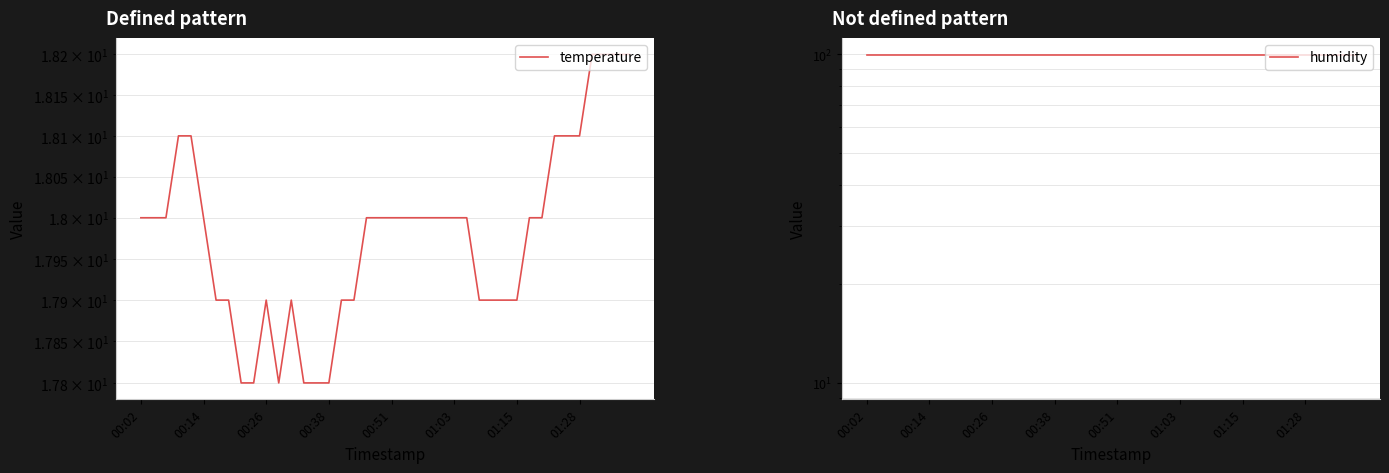

What is the value of the temperature point at the 17th from the left?

17.9